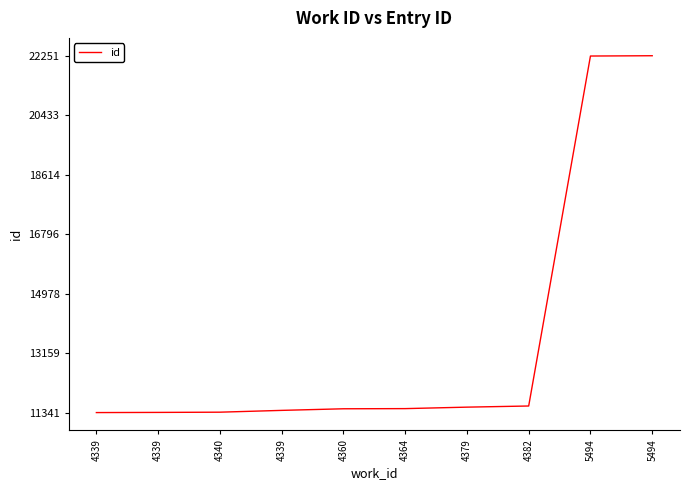

Is this an area chart (filled region under the line)?

No